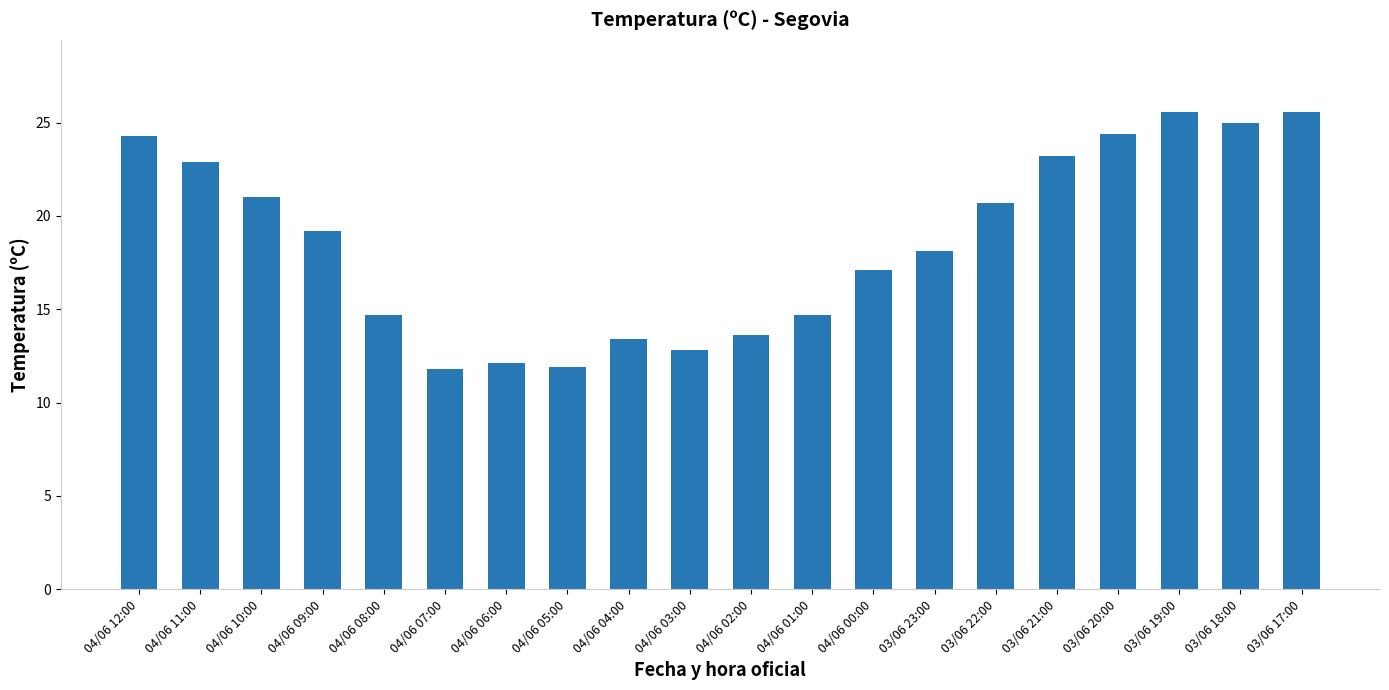

Count the number of data series in this chart.

1